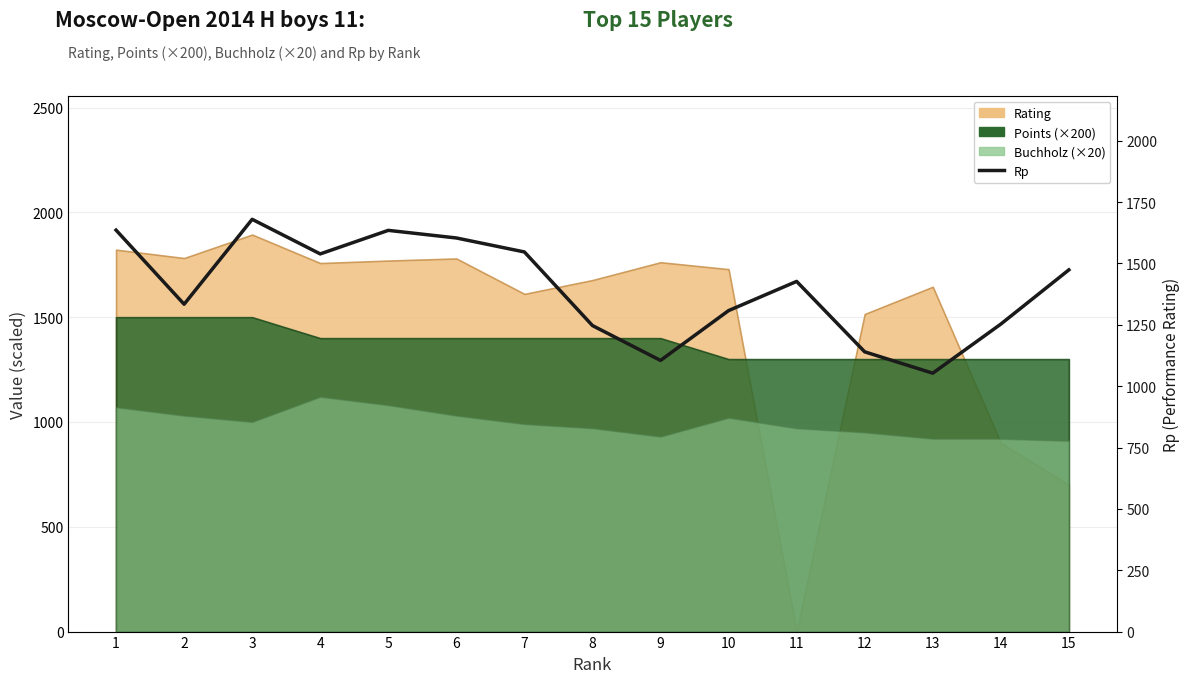

True or false: there are more than 1 points higher than both neighbors.

True